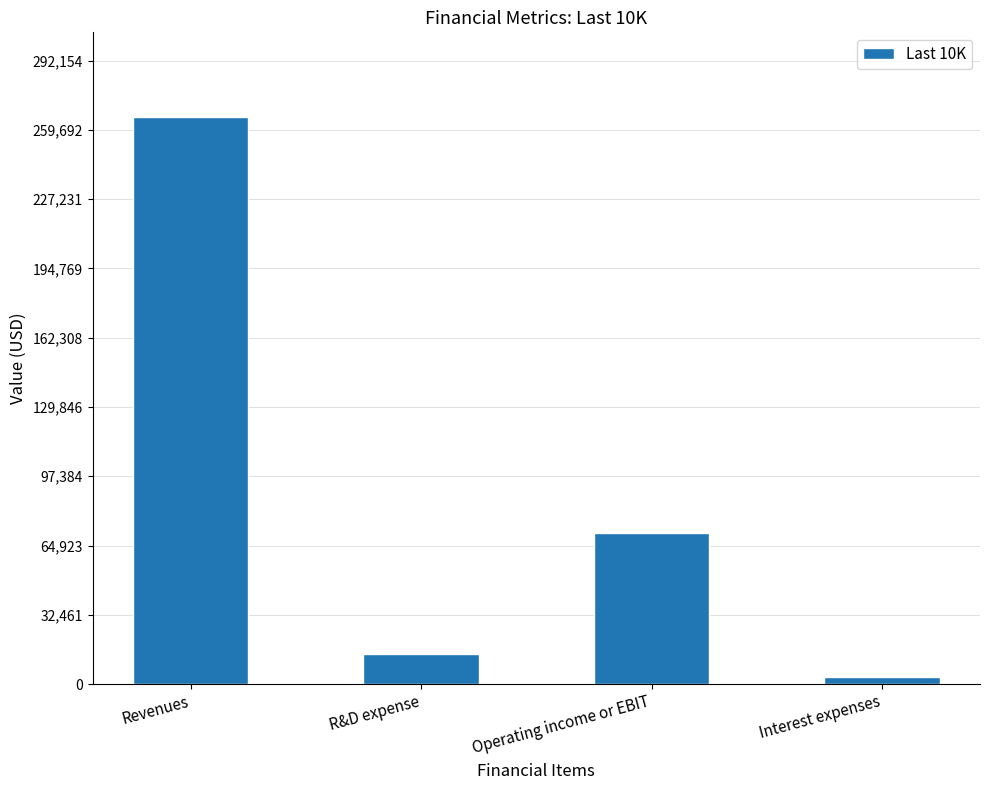

How many data points are less than 70898?

2